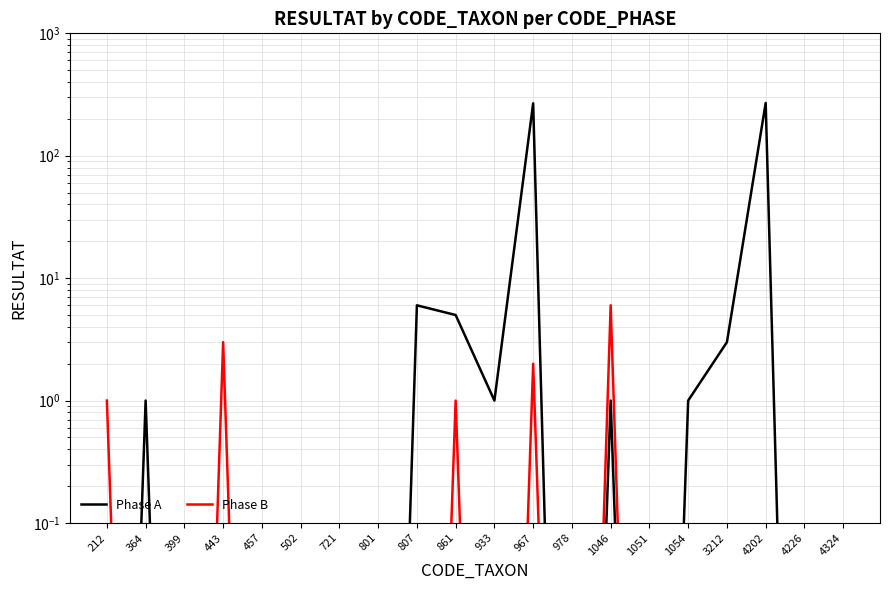

Which series has the widest spread of values?

Phase A